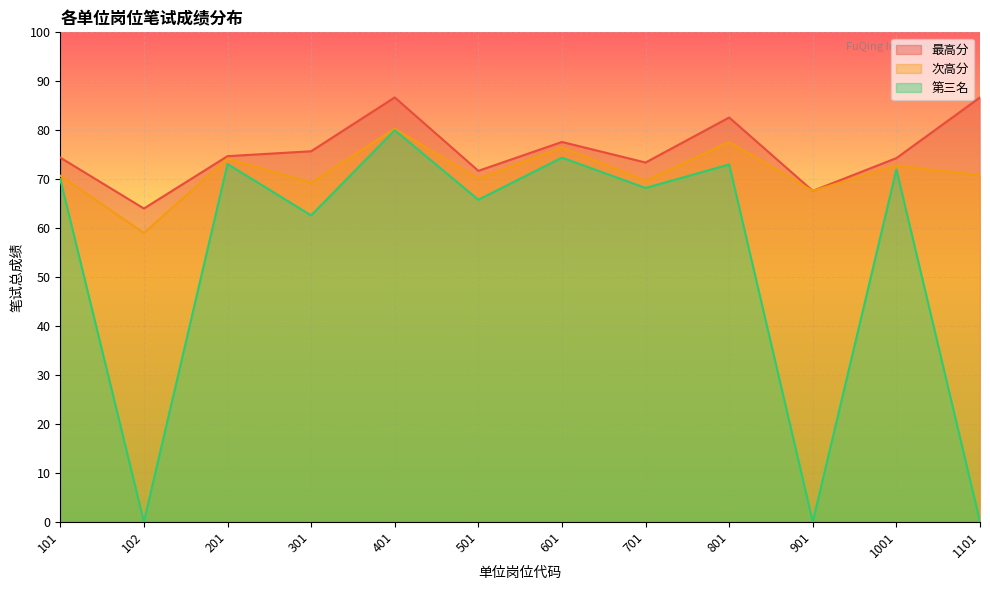

True or false: 最高分 has more than 1 interior local peaks.

True